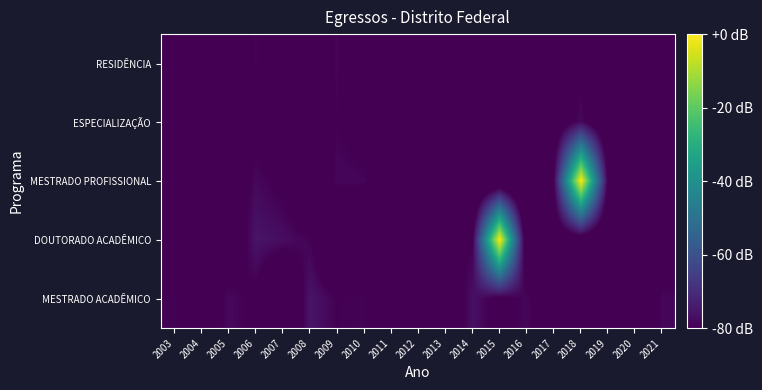

Count the number of categories in the chart.

19